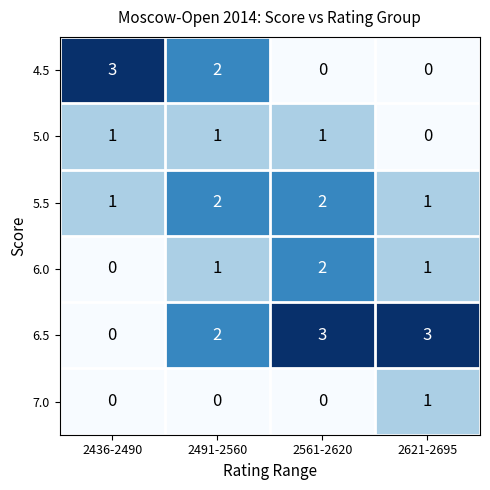

What is the sum of the 4.5 values at 2561-2620 and 2436-2490?

3